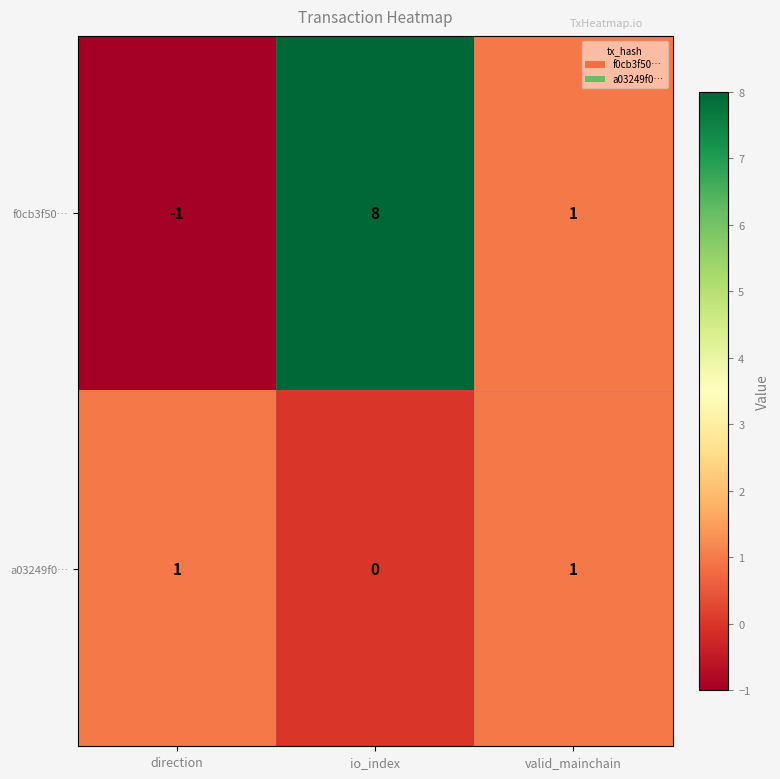

Which series has the largest total across all categories?

f0cb3f50…